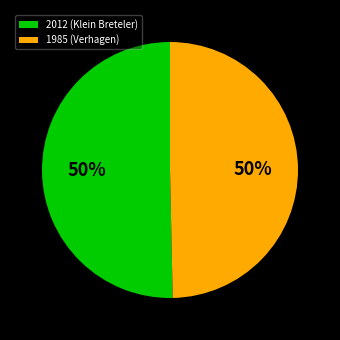

To the nearest percent, what portion does 1985 (Verhagen) represent?

50%